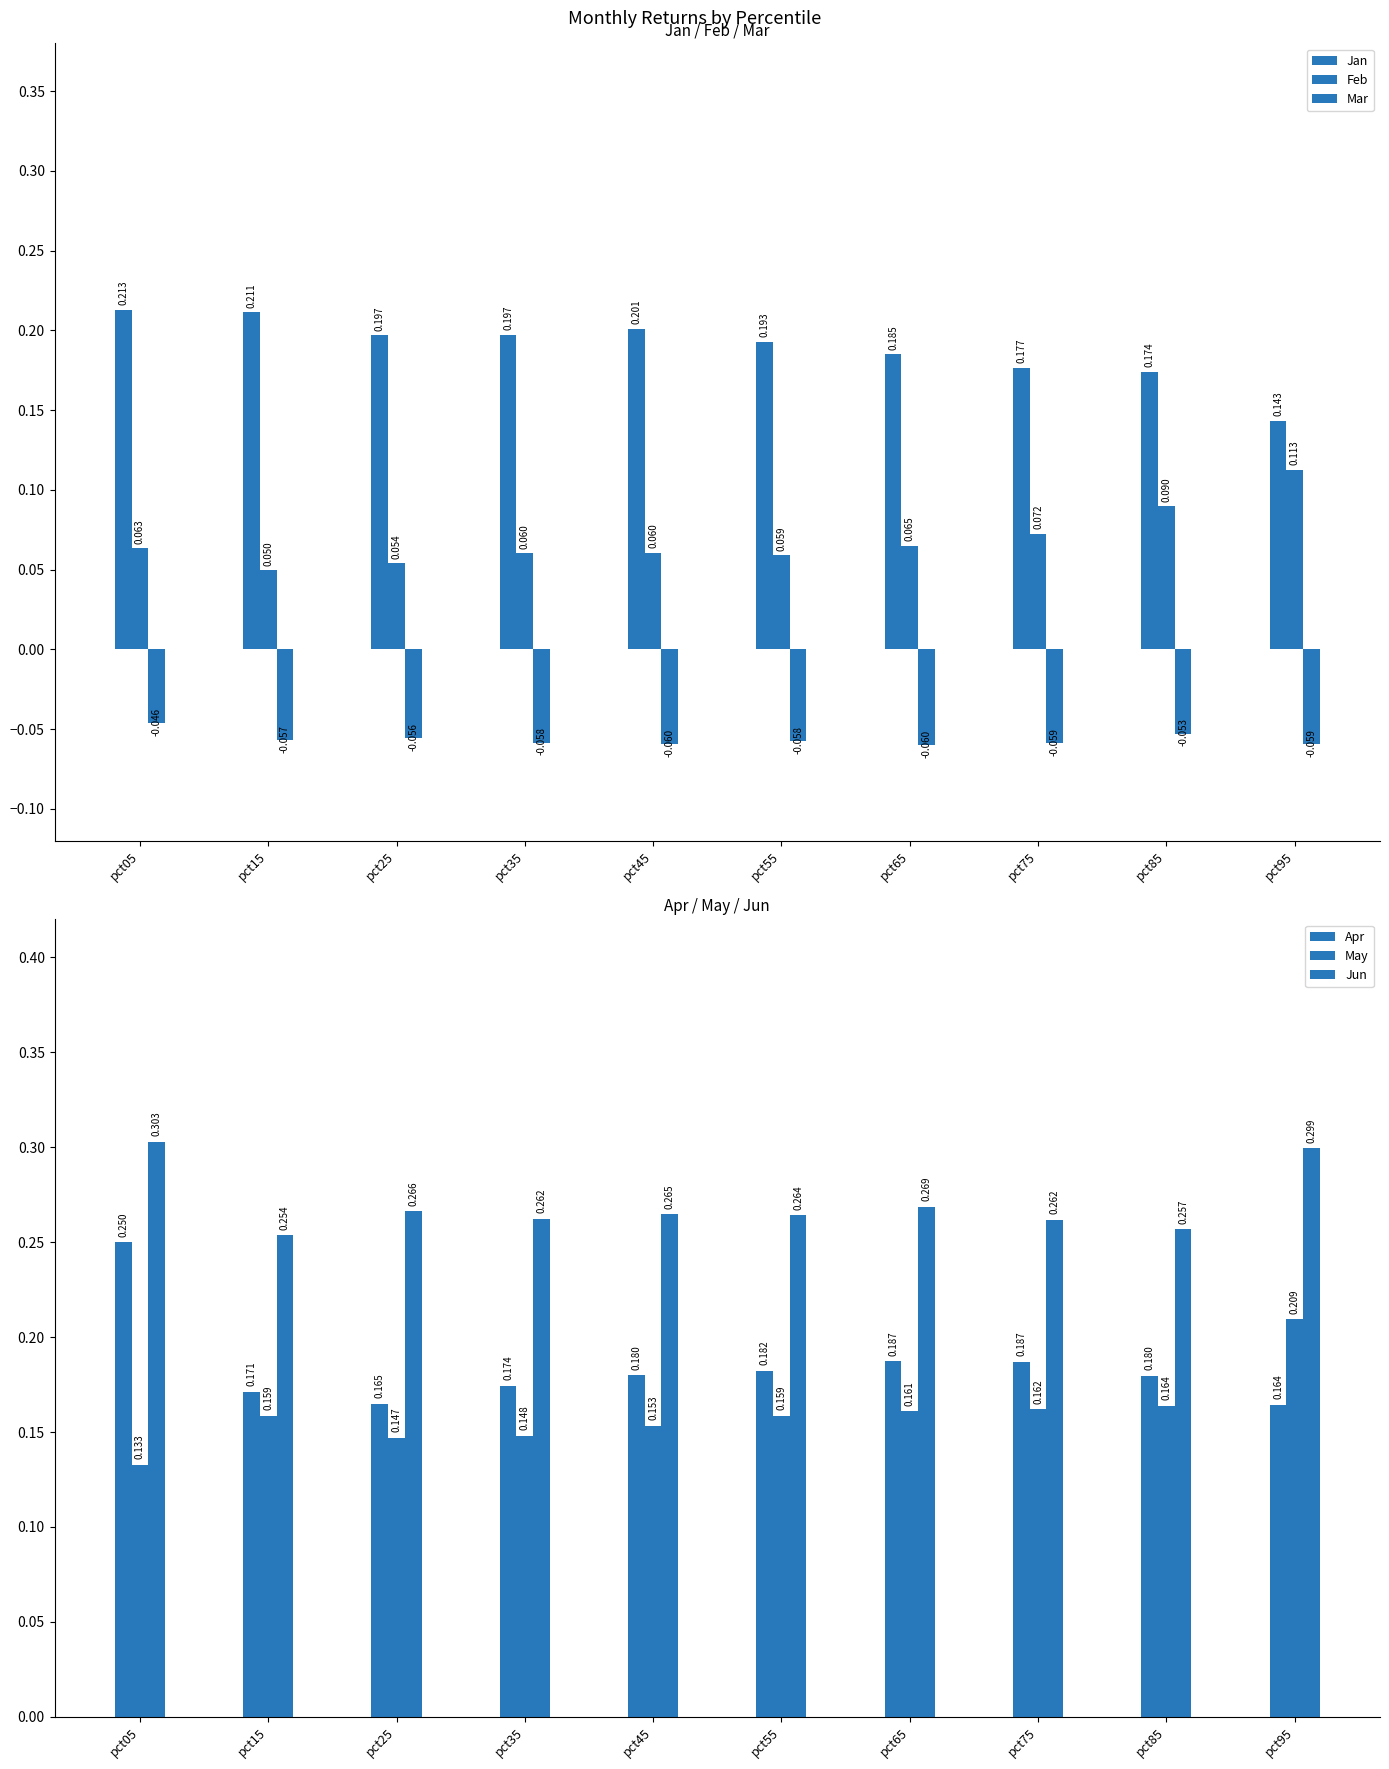

Which category has the highest value in the Mar series?

pct05